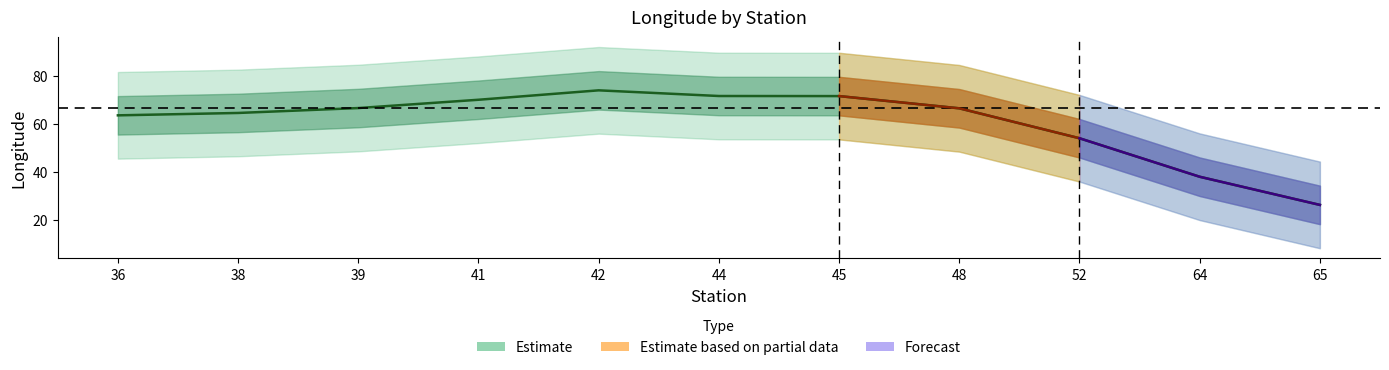

What is the value of the 8th point from the left?

66.4